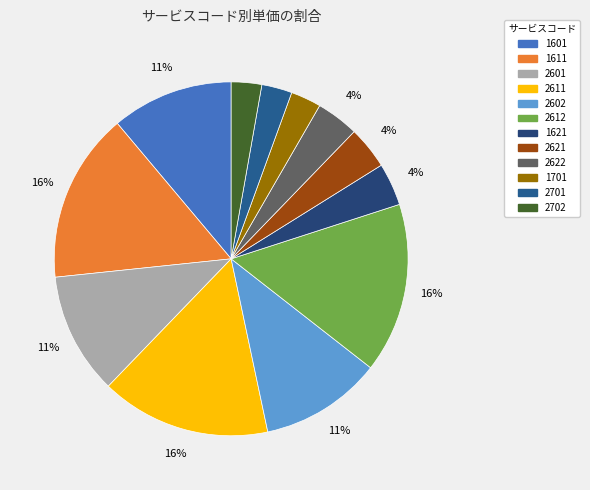

Is it true that 2702 is 1% of the pie?

False